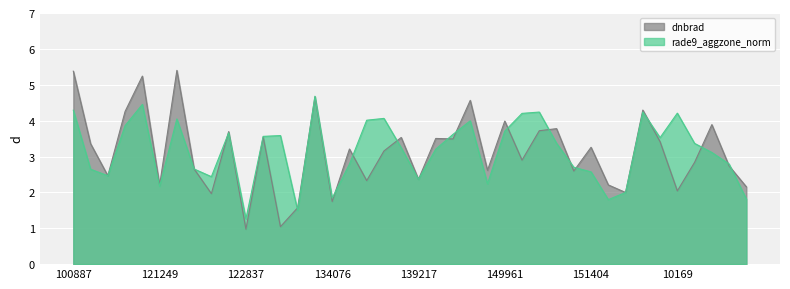

Reading left to right, extract all data points from this chart.

dnbrad: 100887=5.4	104315=3.4	104431=2.5	109184=4.3	115226=5.2	121249=2.2	121771=5.4	122118=2.7	122289=2.0	122463=3.7	122837=1.0	123011=3.5	131704=1.0	132248=1.6	132606=4.7	134076=1.7	134260=3.2	6551=2.3	137664=3.2	137852=3.5	139217=2.4	145084=3.5	148798=3.5	149210=4.6	149775=2.6	149961=4.0	150147=2.9	150161=3.7	150348=3.8	150533=2.6	151404=3.3	154271=2.2	154463=2.0	154662=4.3	154860=3.4	10169=2.0	155067=2.8	155242=3.9	155424=2.7	155612=2.2
rade9_aggzone_norm: 100887=4.3	104315=2.6	104431=2.5	109184=3.9	115226=4.5	121249=2.2	121771=4.0	122118=2.7	122289=2.4	122463=3.7	122837=1.3	123011=3.6	131704=3.6	132248=1.5	132606=4.7	134076=1.8	134260=2.8	6551=4.0	137664=4.1	137852=3.2	139217=2.4	145084=3.2	148798=3.6	149210=4.0	149775=2.2	149961=3.7	150147=4.2	150161=4.2	150348=3.4	150533=2.7	151404=2.6	154271=1.8	154463=2.0	154662=4.2	154860=3.5	10169=4.2	155067=3.4	155242=3.1	155424=2.8	155612=1.8